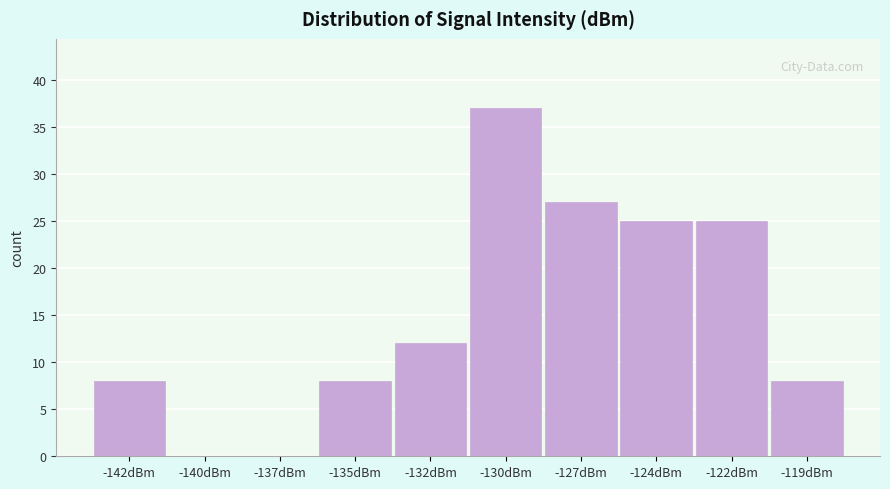

Reading left to right, list all the values displayed in this chart.

-142dBm=8	-140dBm=0	-137dBm=0	-135dBm=8	-132dBm=12	-130dBm=37	-127dBm=27	-124dBm=25	-122dBm=25	-119dBm=8